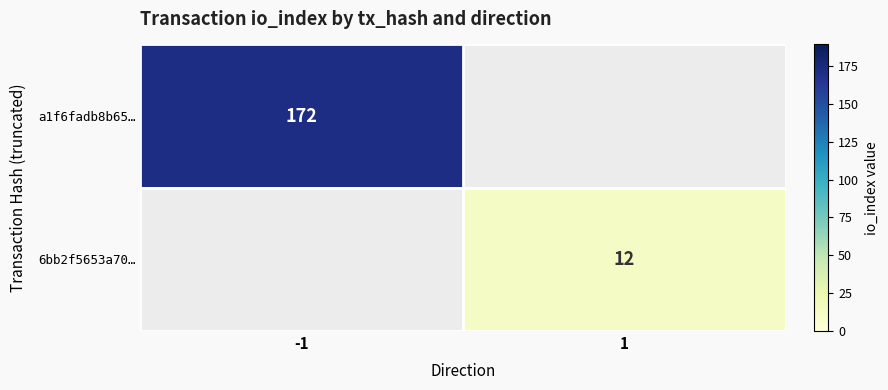

The a1f6fadb8b65… series shows 172 at -1. True or false?

True